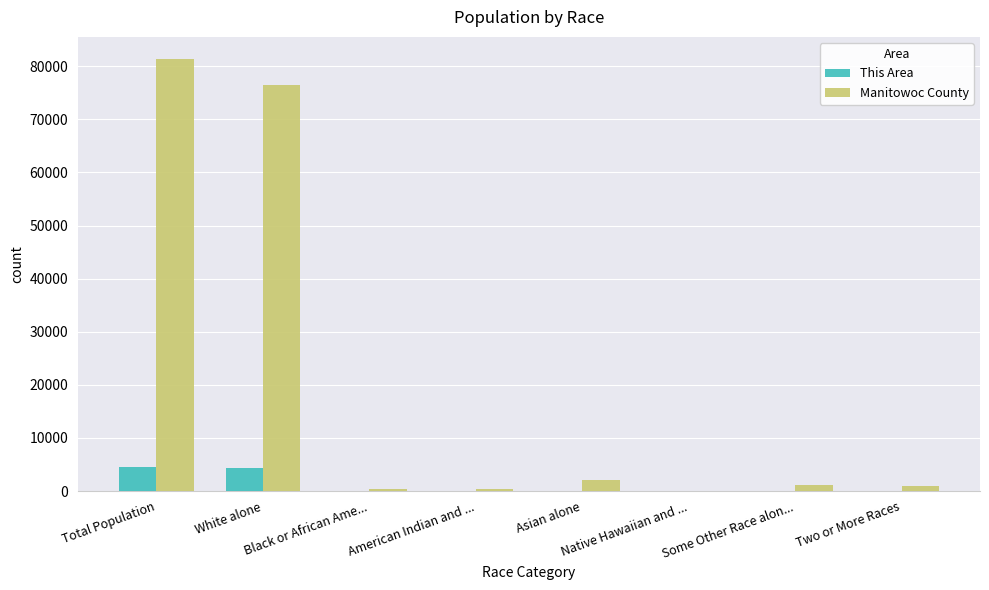

Which series changed the most between Total Population and American Indian and ...?

Manitowoc County